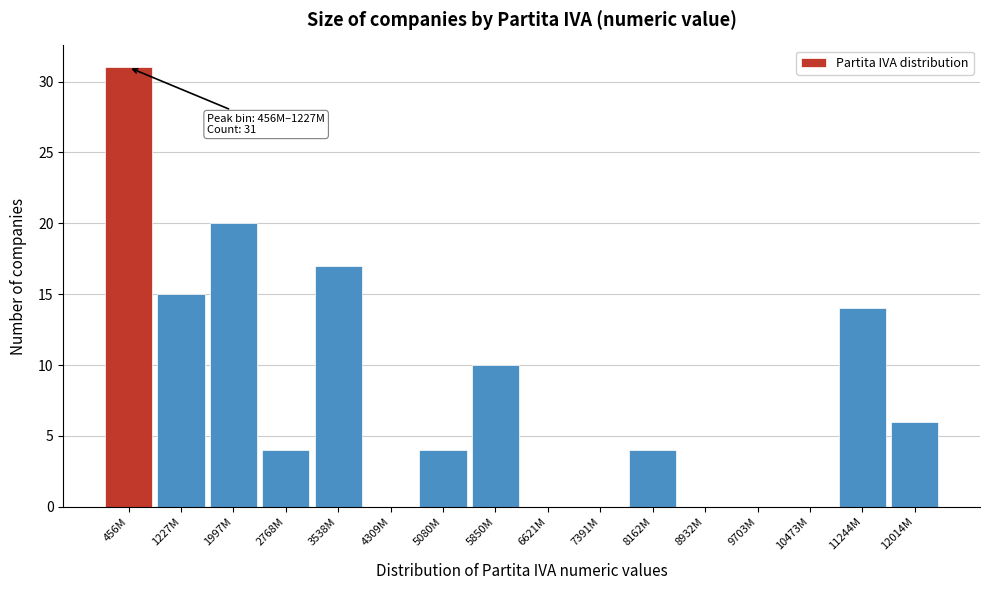

Which category has the highest value across all series?

456M